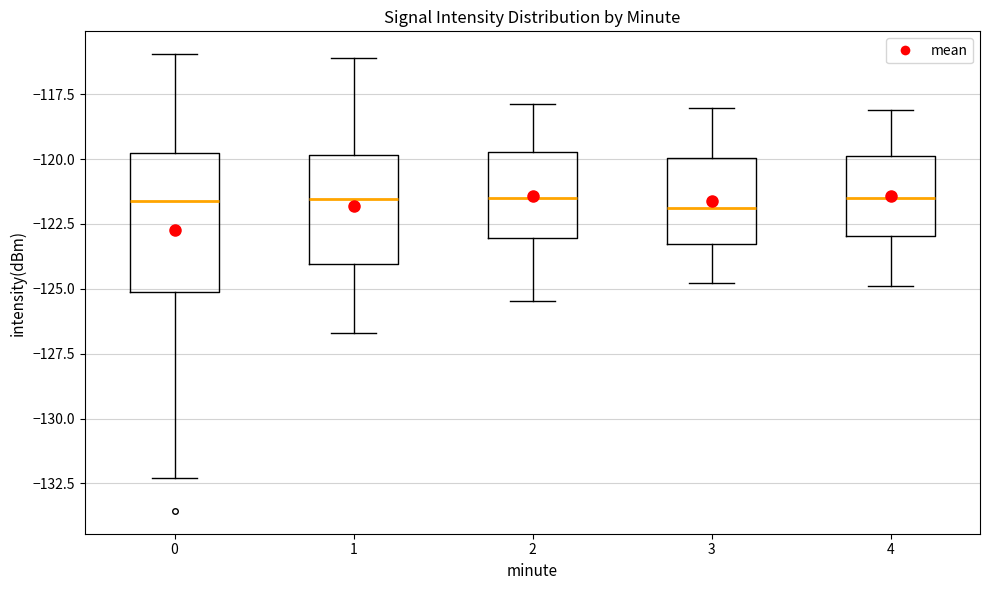

Comparing the boxes themselves (not the whiskers), which one is the tallest?

0